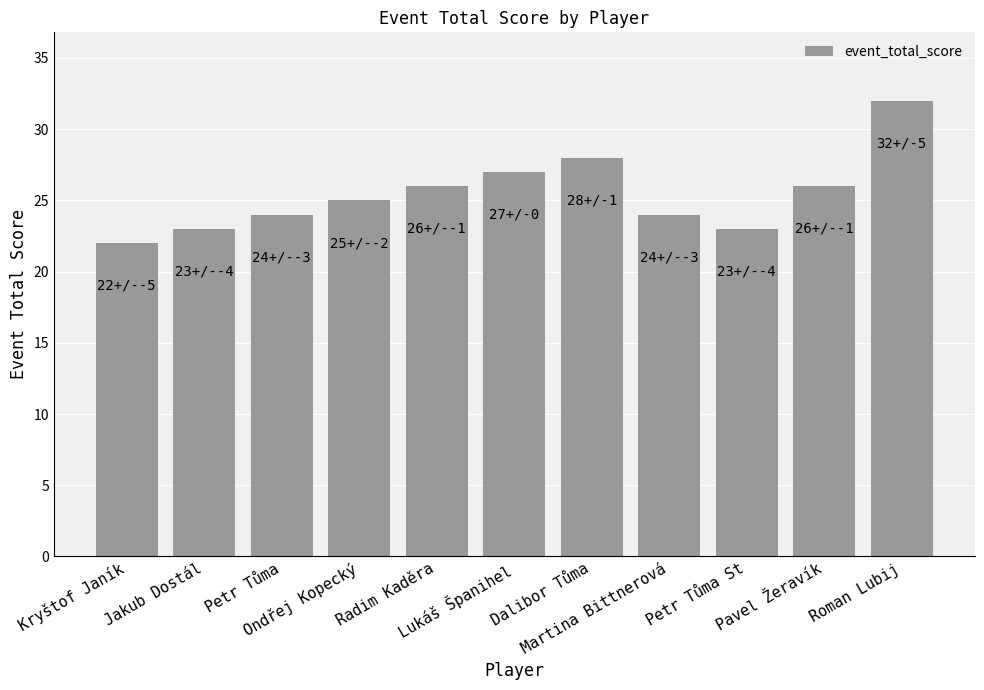

What position from the left is Lukáš Španihel?

6